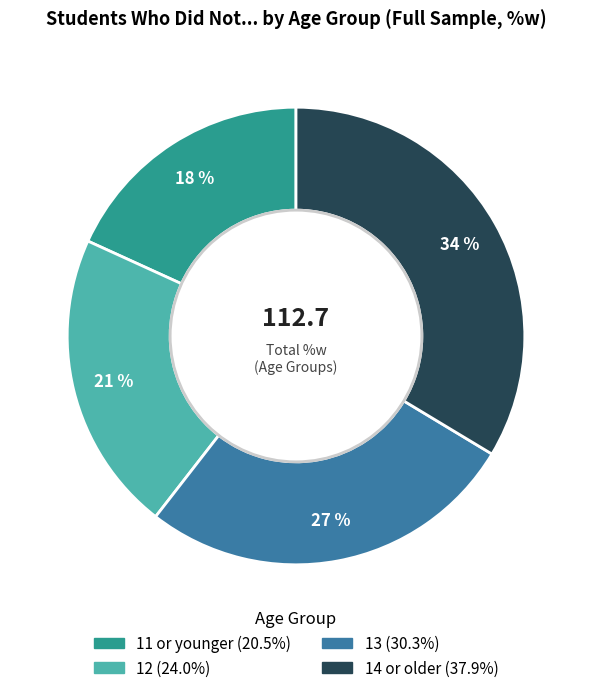

Rank the categories by value from lowest to highest.

11 or younger, 12, 13, 14 or older